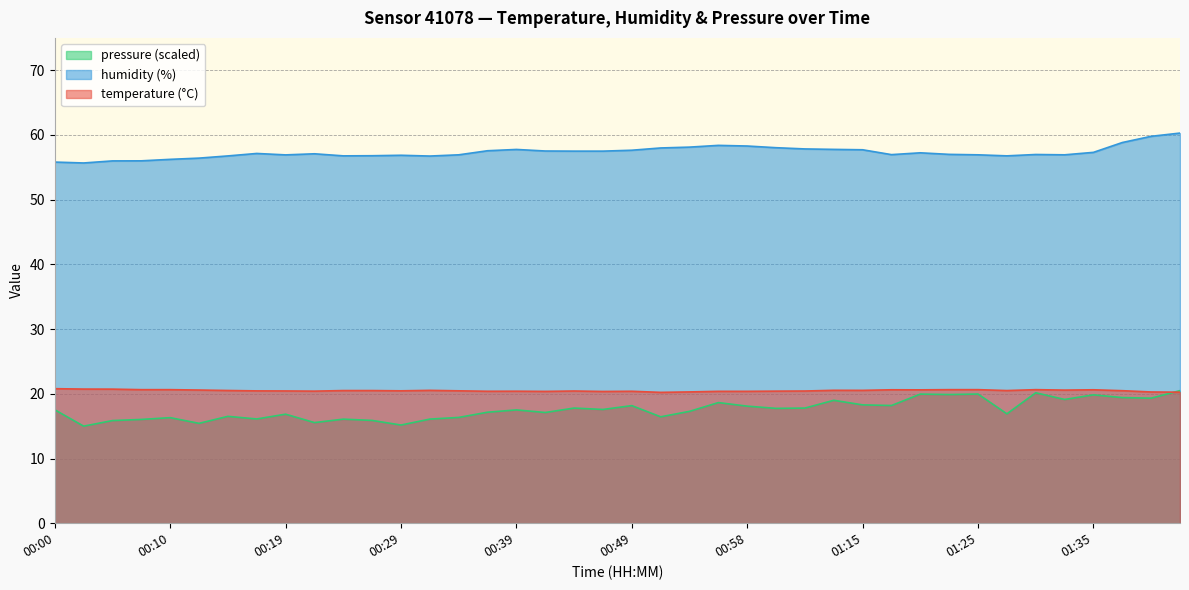

Does the chart display data point markers on the line(s)?

No